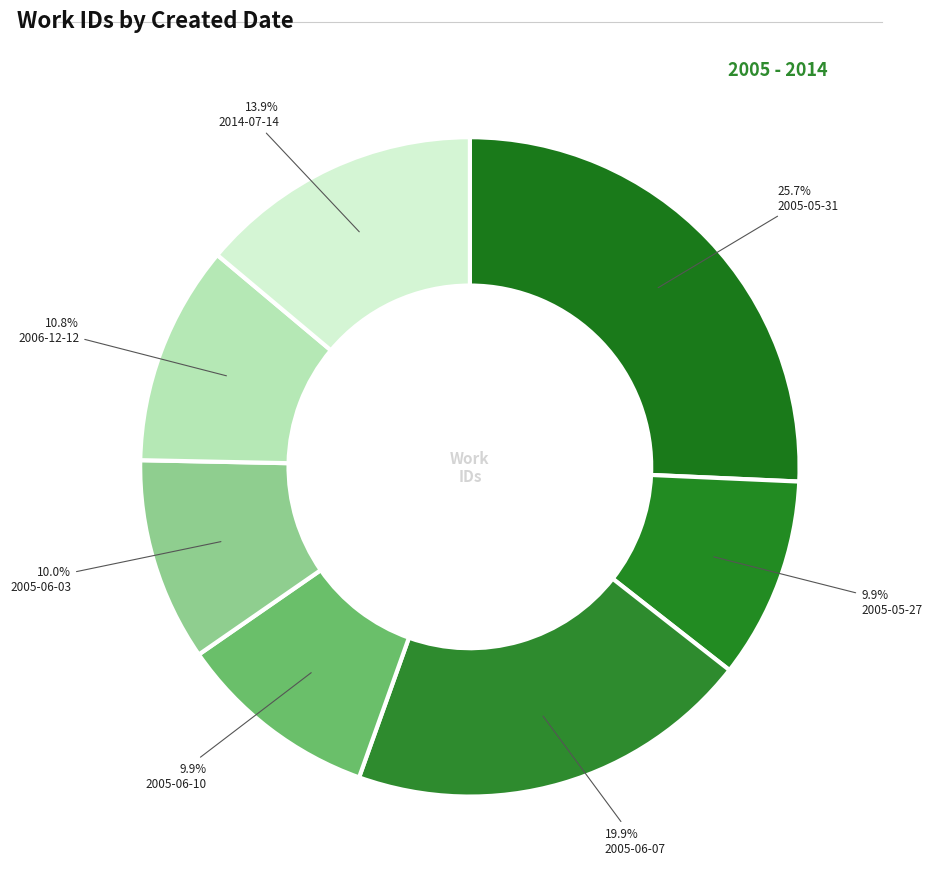

Is there any slice that represents more than half of the pie?

No